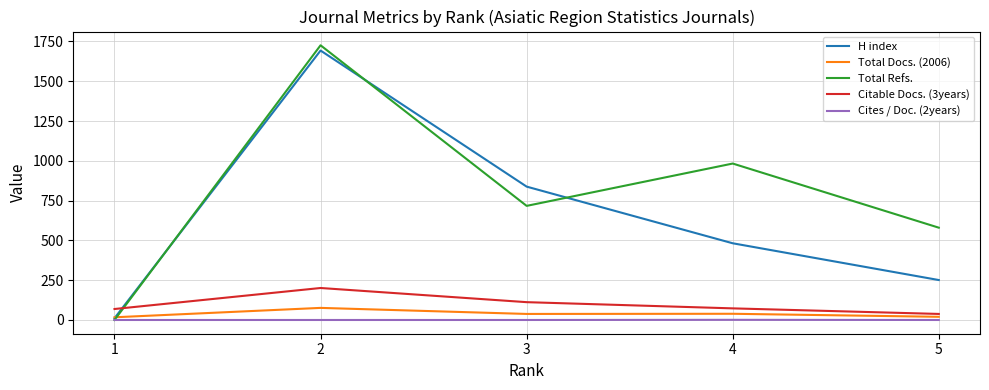

The value of Citable Docs. (3years) at 2 is 336. True or false?

False